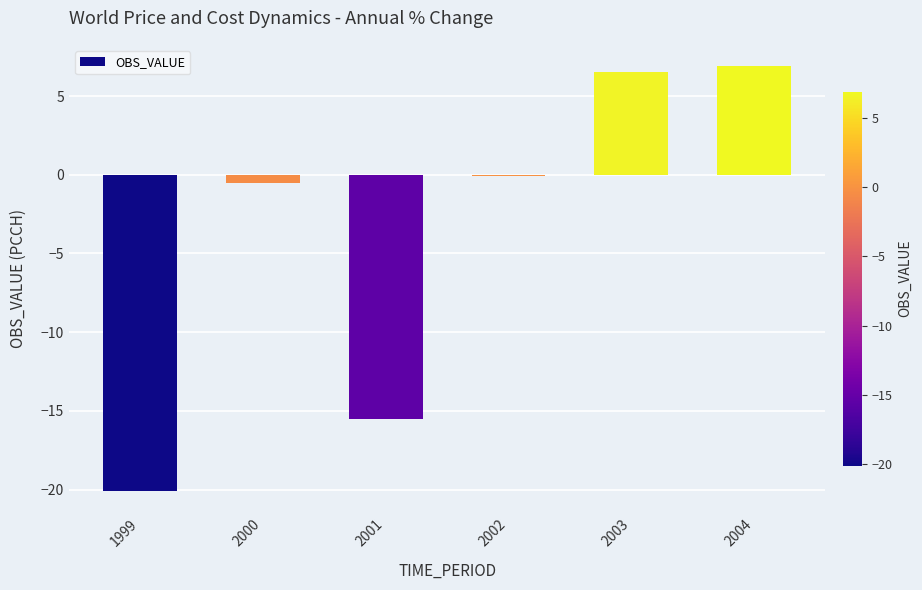

Count the number of data series in this chart.

1